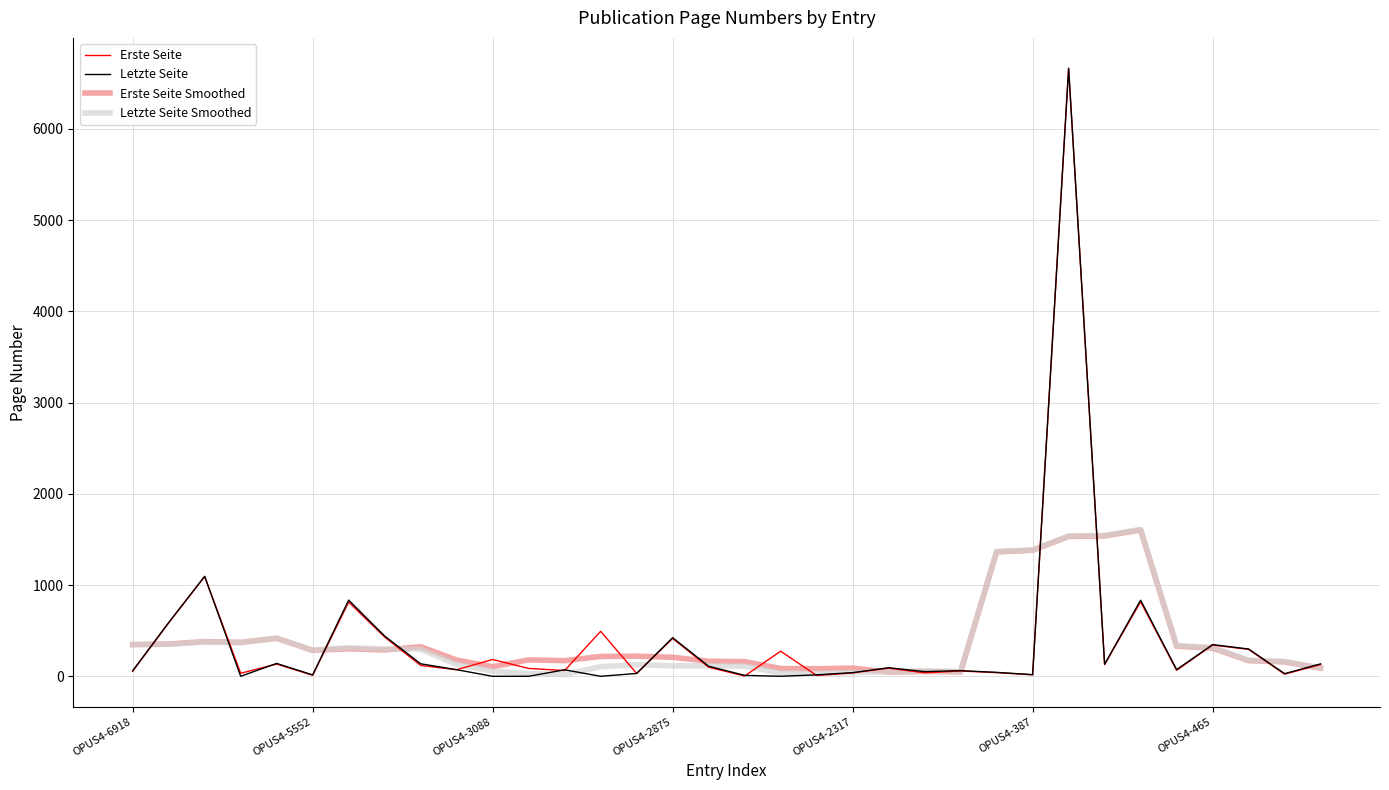

What is the highest value of the Letzte Seite series?

6664.0